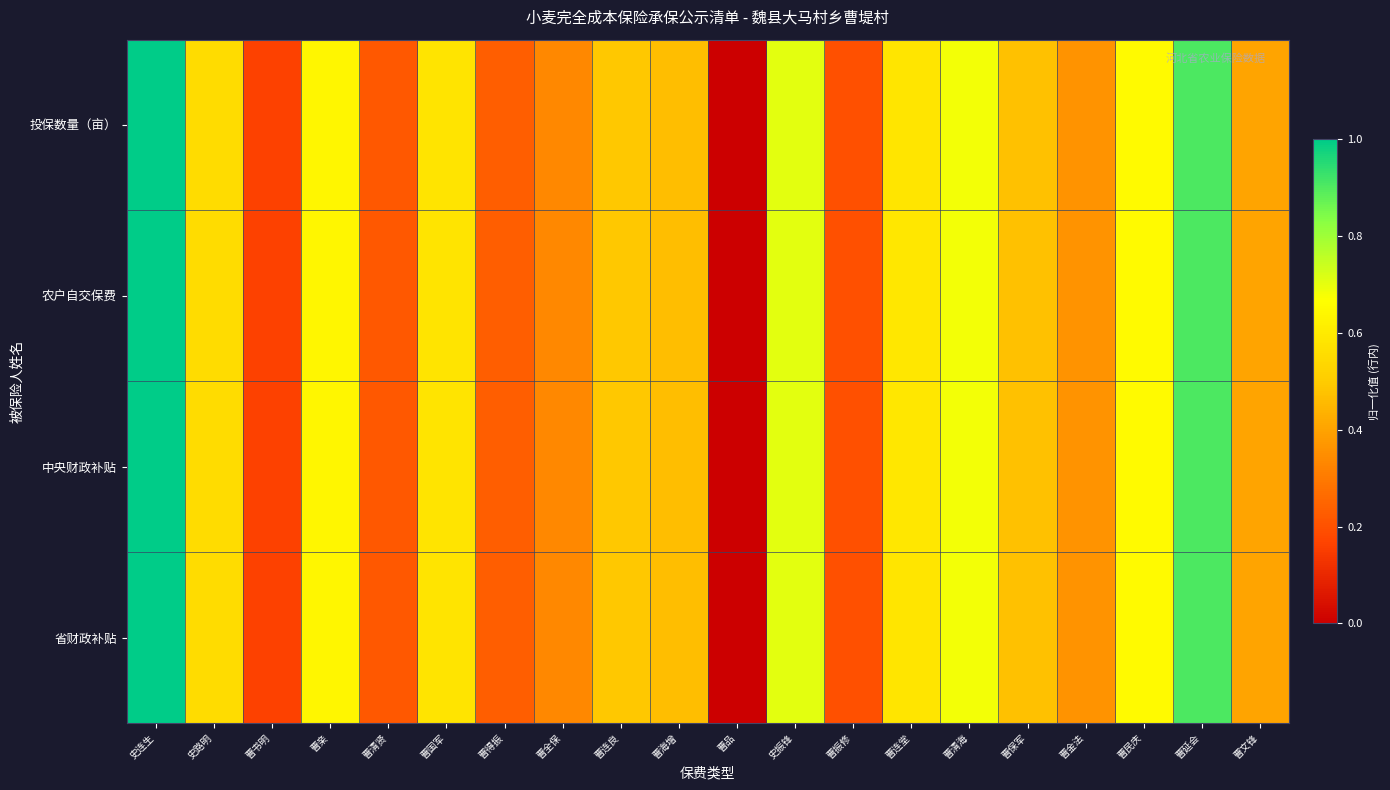

At which category is the sum across all series the highest?

史连生